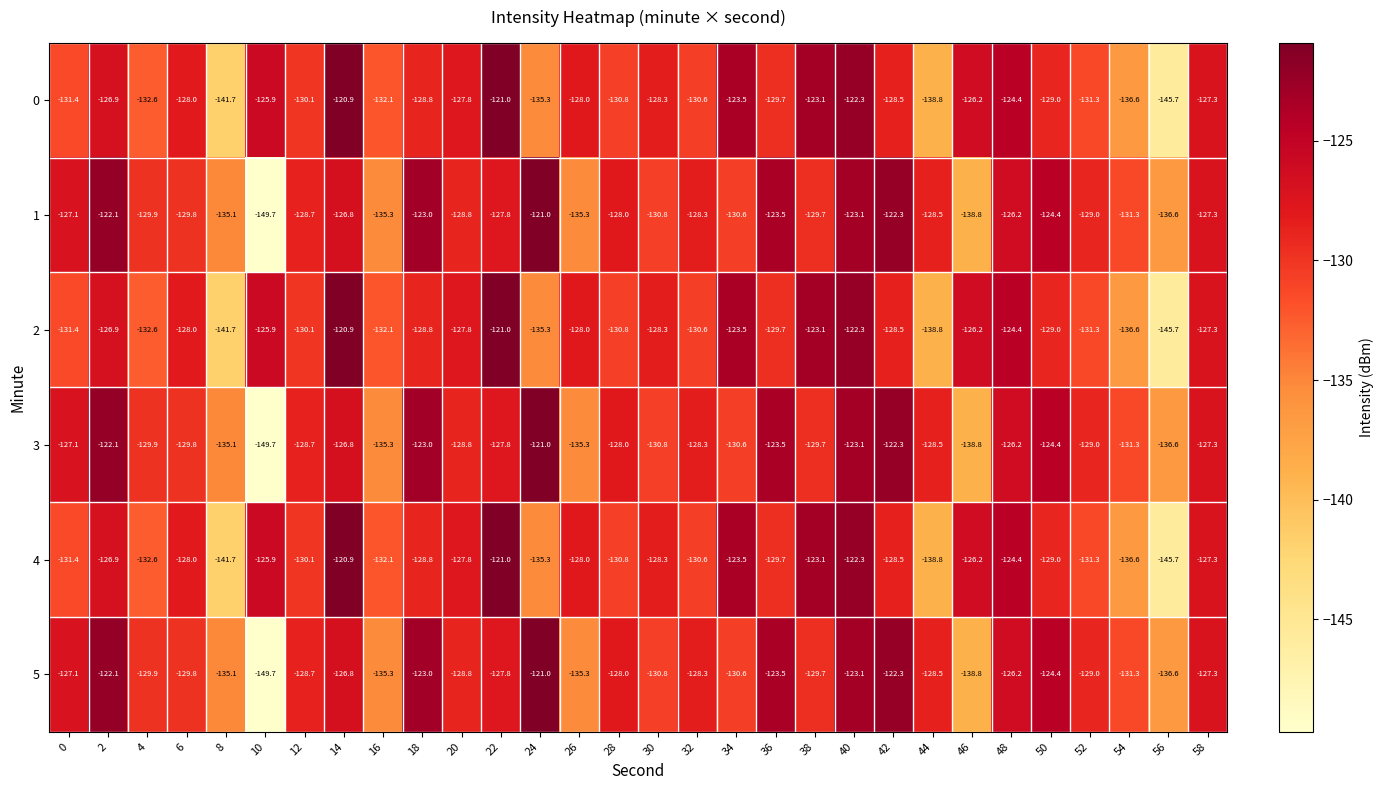

What is the difference between the maximum and second lowest values in the 4 series?

20.8